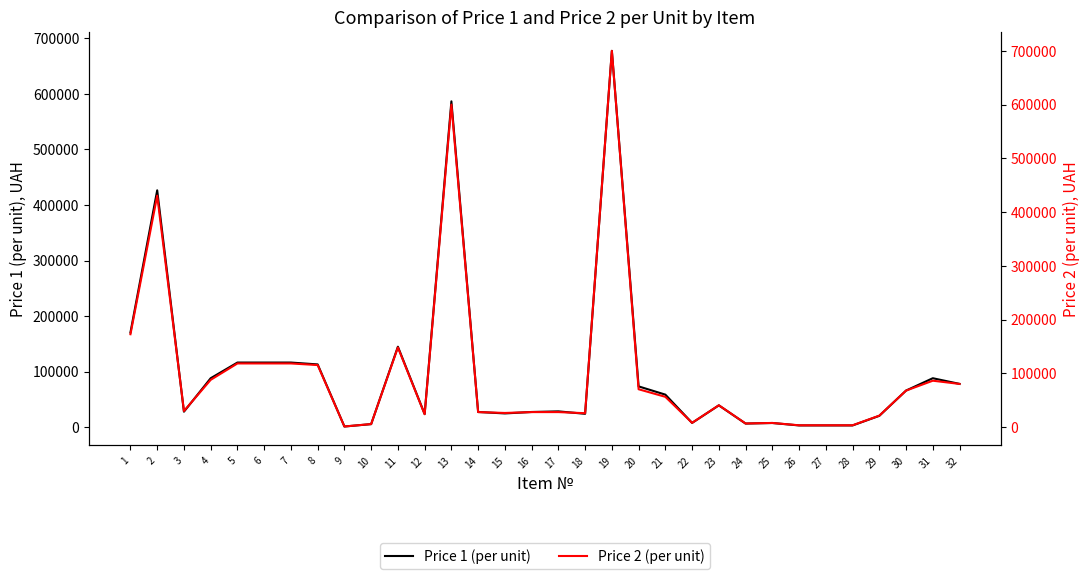

Between which two adjacent categories do Price 1 (per unit) and Price 2 (per unit) first intersect?

3 and 4